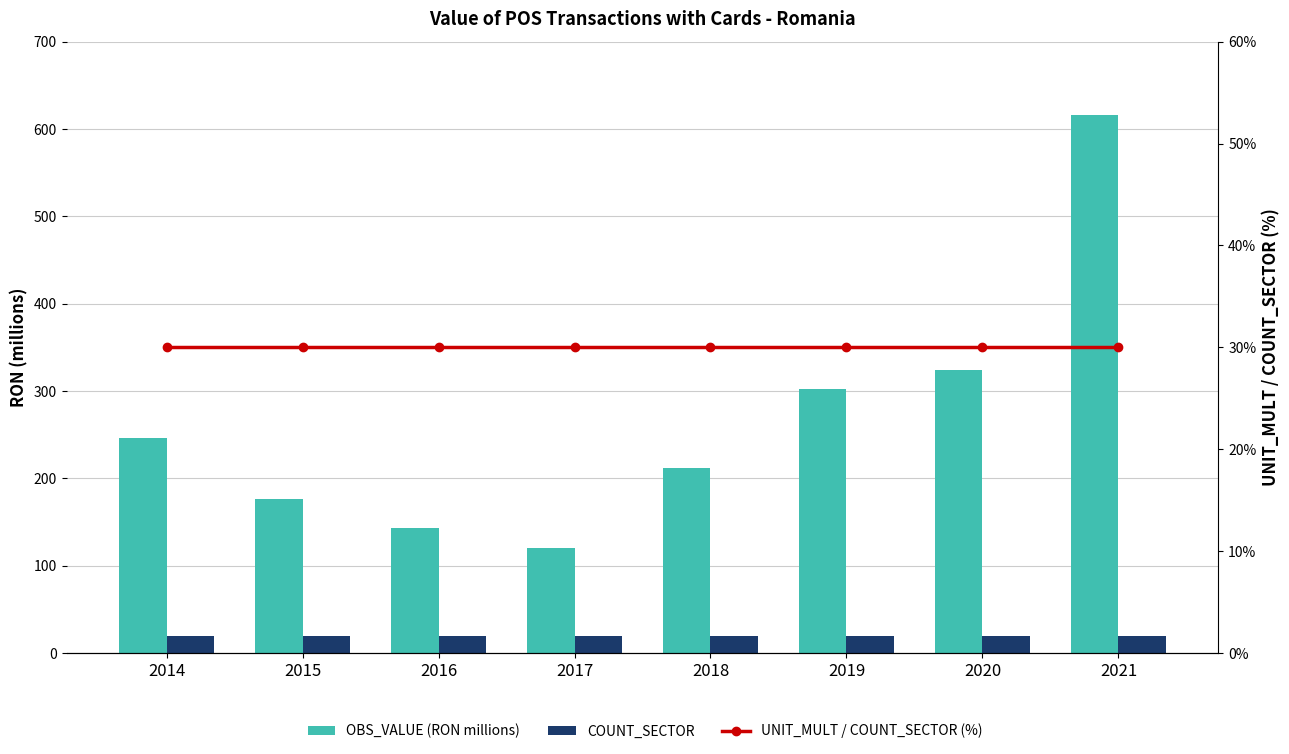

Rank the series by their maximum value, from lowest to highest.

COUNT_SECTOR, UNIT_MULT / COUNT_SECTOR (%), OBS_VALUE (RON millions)